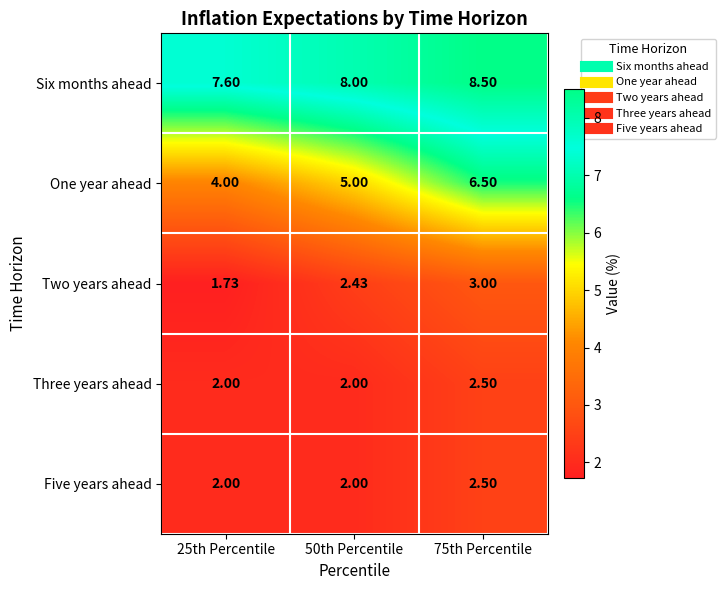

Which series has the largest total across all categories?

Six months ahead